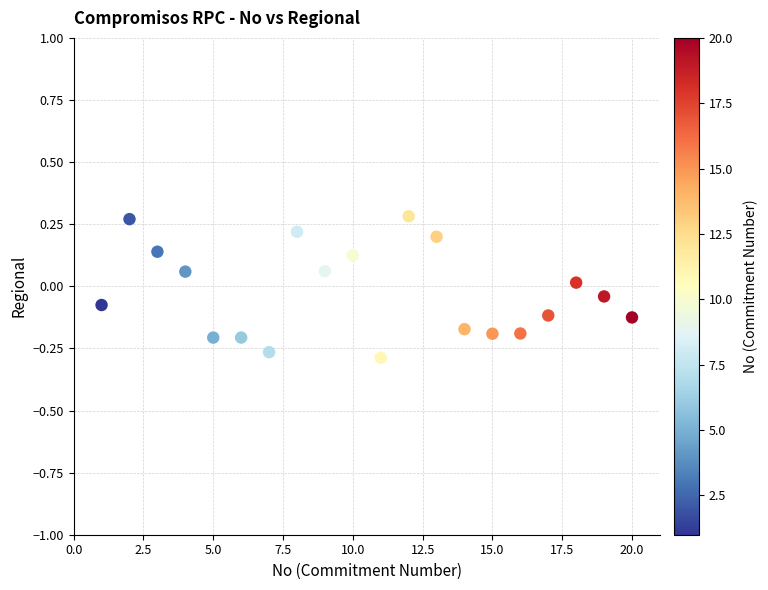

What is the range of X values (max minus min)?

19.0